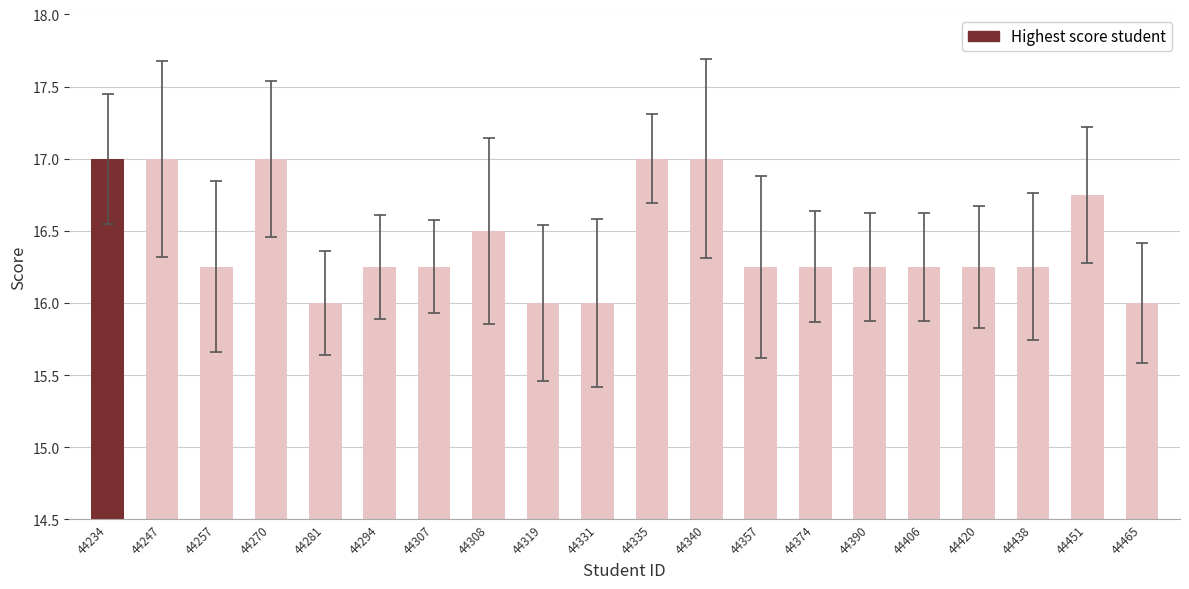

What is the difference between the second highest and second lowest values?

1.0